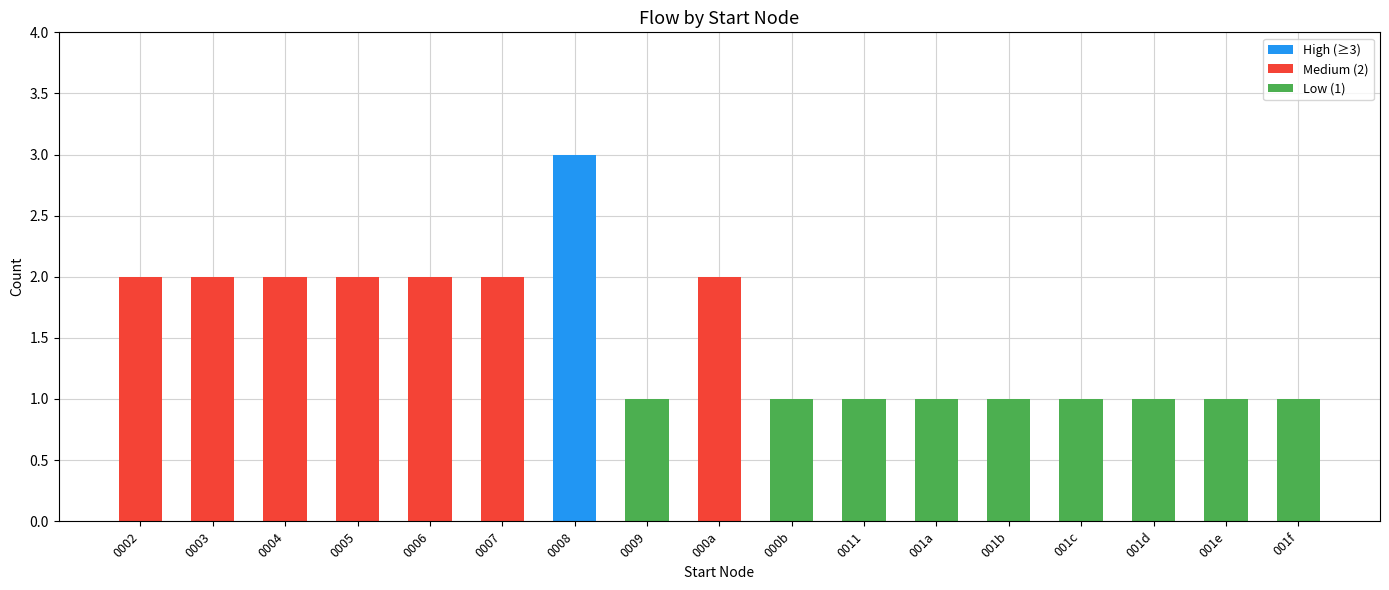

What position from the right is 001a?

6